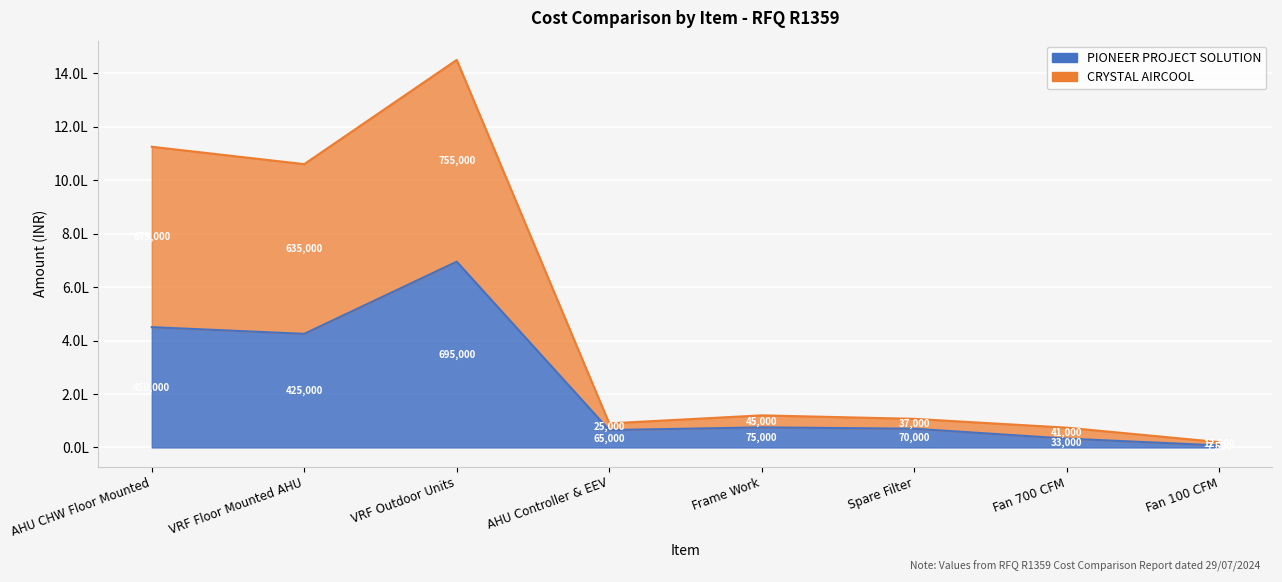

Which has a higher value, Spare Filter or Fan 100 CFM?

Spare Filter